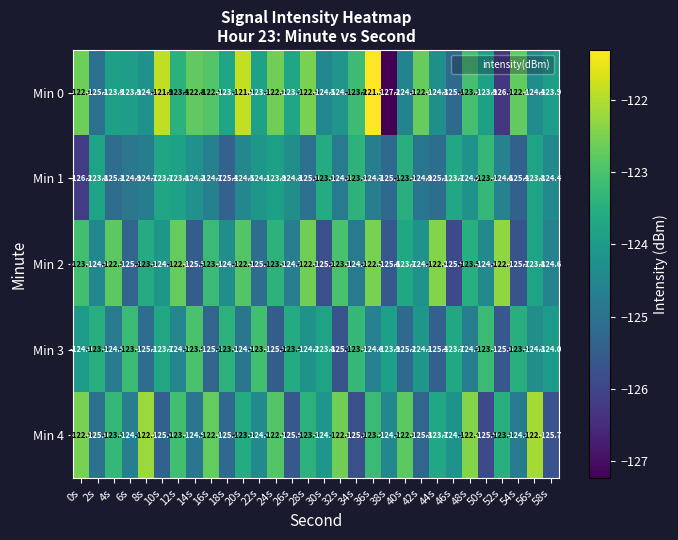

Rank the series at 50s from highest to lowest value.

Min 3, Min 1, Min 0, Min 2, Min 4